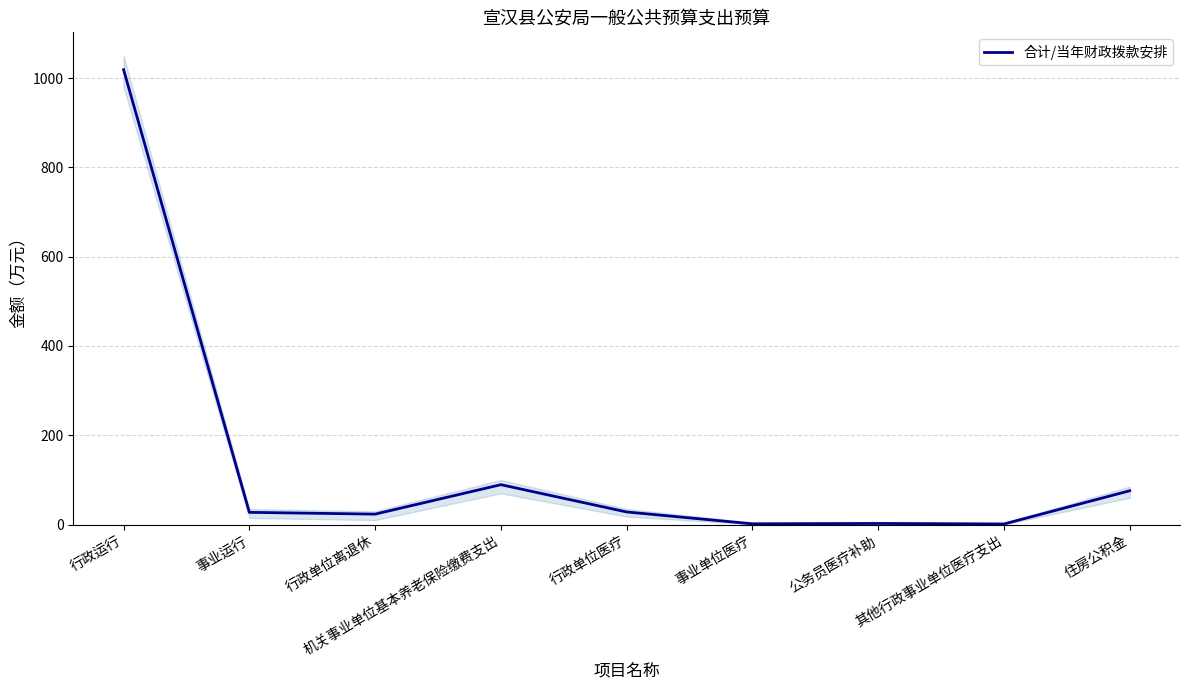

List the labels in order of value, smallest first.

其他行政事业单位医疗支出, 事业单位医疗, 公务员医疗补助, 行政单位离退休, 事业运行, 行政单位医疗, 住房公积金, 机关事业单位基本养老保险缴费支出, 行政运行